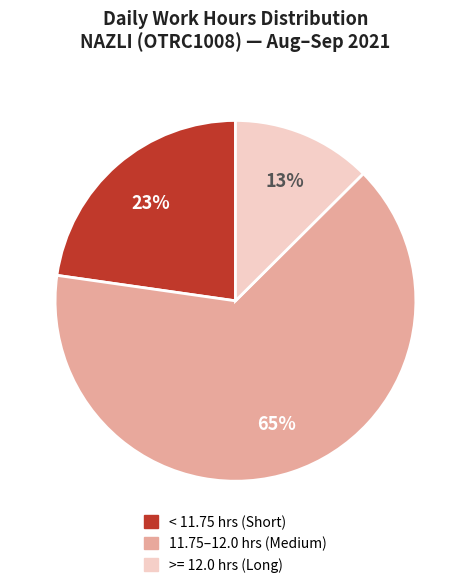

Count the number of slices in the pie.

3